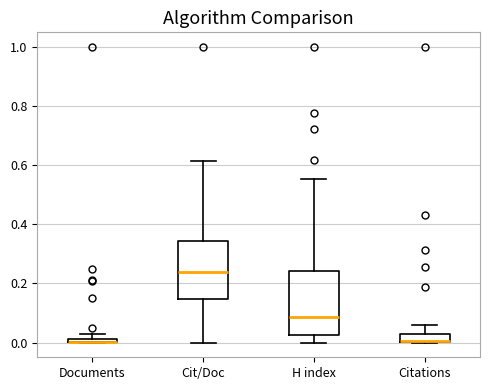

Where is the upper edge of the box for Cit/Doc on the y-axis? The values are not printed on the chart, so give them approximately, as read against the axis.

0.34